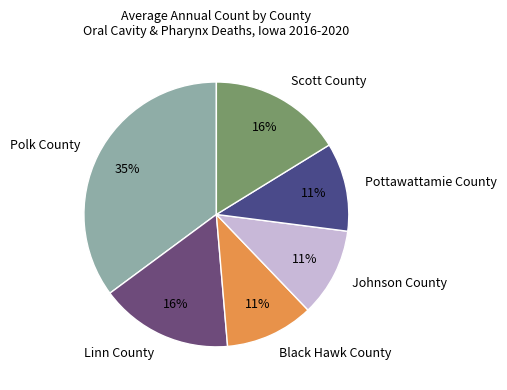

To the nearest percent, what is the average slice percentage?

17%